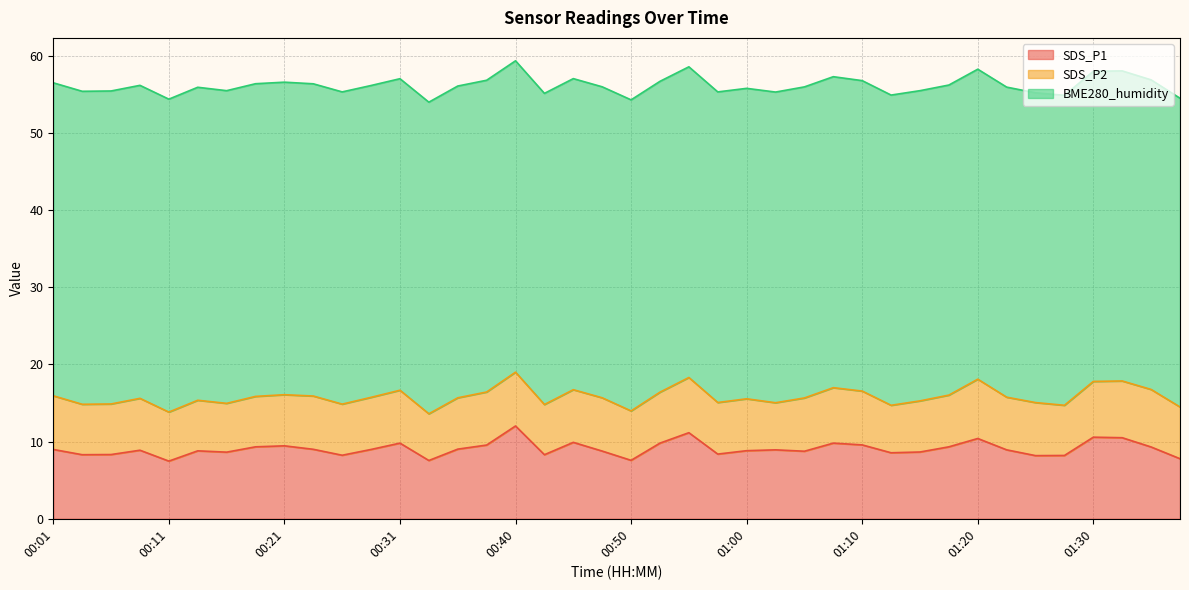

Is it true that BME280_humidity equals 63.5 at 00:11?

False